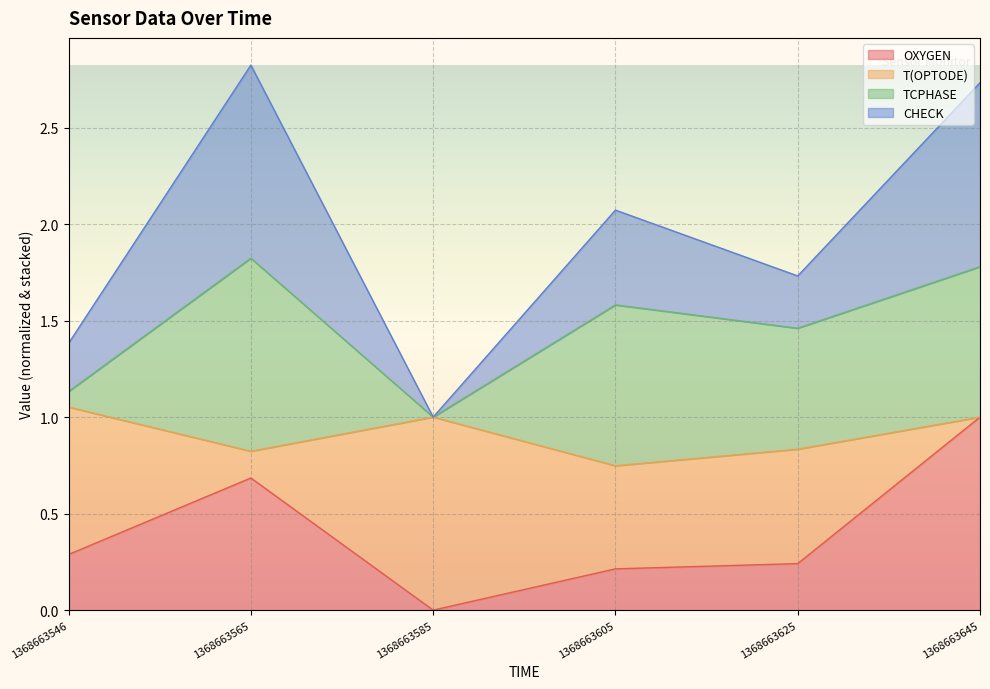

The T(OPTODE) series shows 4.5 at 1368663645. True or false?

False